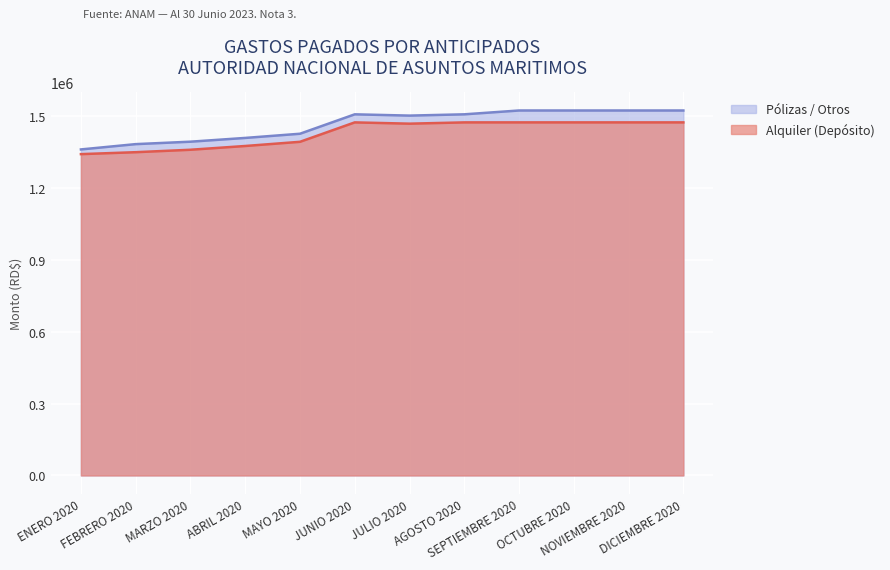

What position from the left is MAYO 2020?

5